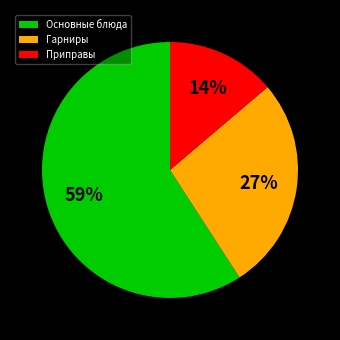

Is it true that Основные блюда is 59% of the pie?

True